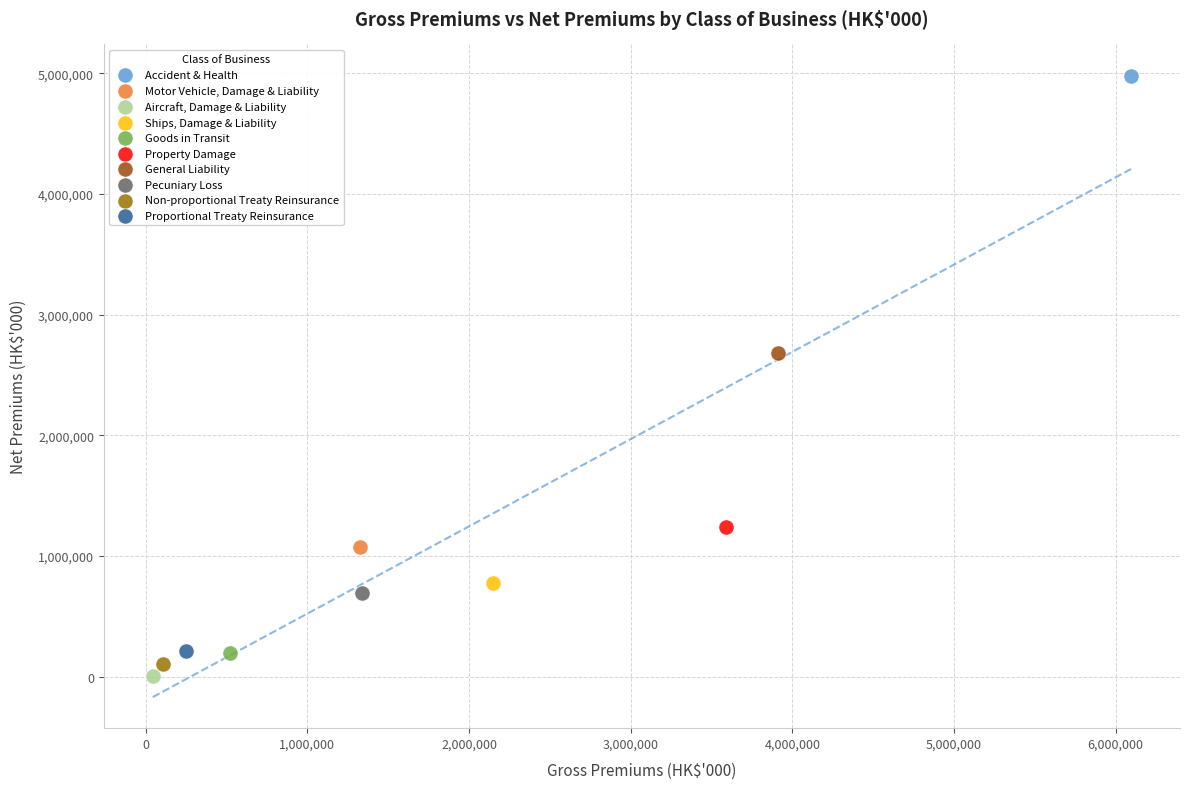

What are all the series names shown in the legend?

Accident & Health, Motor Vehicle, Damage & Liability, Aircraft, Damage & Liability, Ships, Damage & Liability, Goods in Transit, Property Damage, General Liability, Pecuniary Loss, Non-proportional Treaty Reinsurance, Proportional Treaty Reinsurance